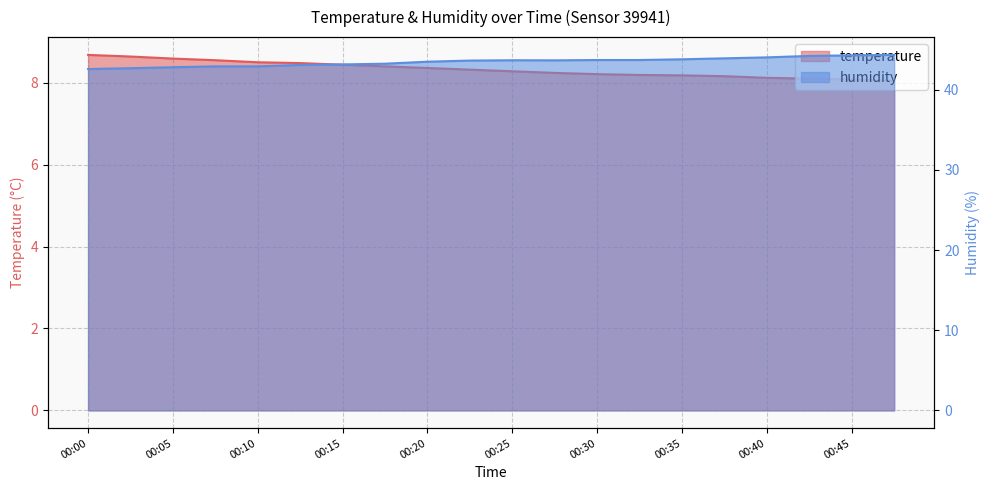

Rank the series by their average value, from lowest to highest.

temperature, humidity